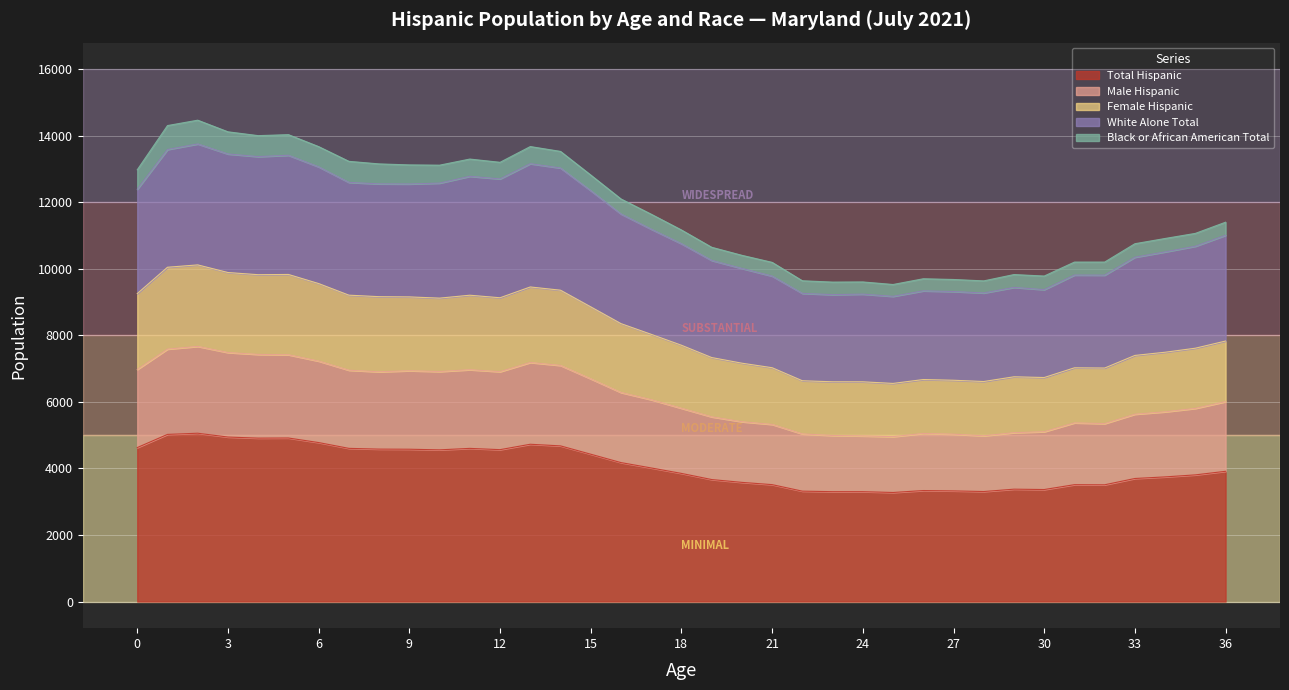

What are all the series names shown in the legend?

Total Hispanic, Male Hispanic, Female Hispanic, White Alone Total, Black or African American Total